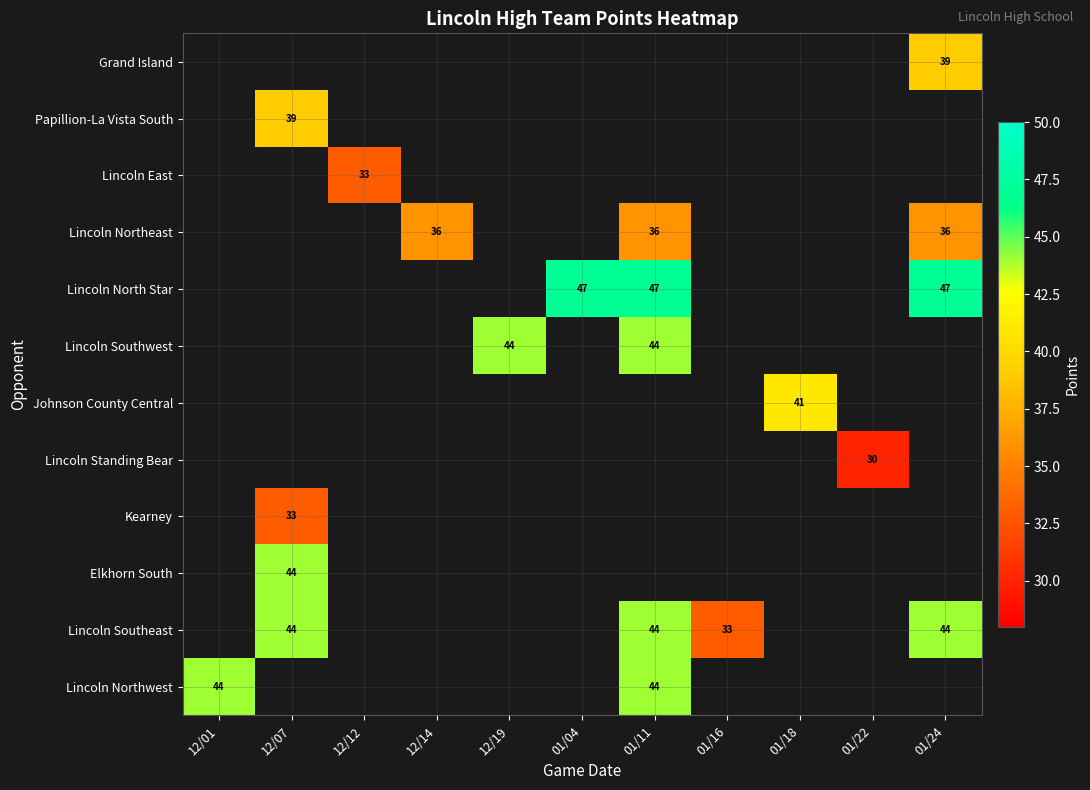

The value of Lincoln Northeast at 01/11 is 36. True or false?

True